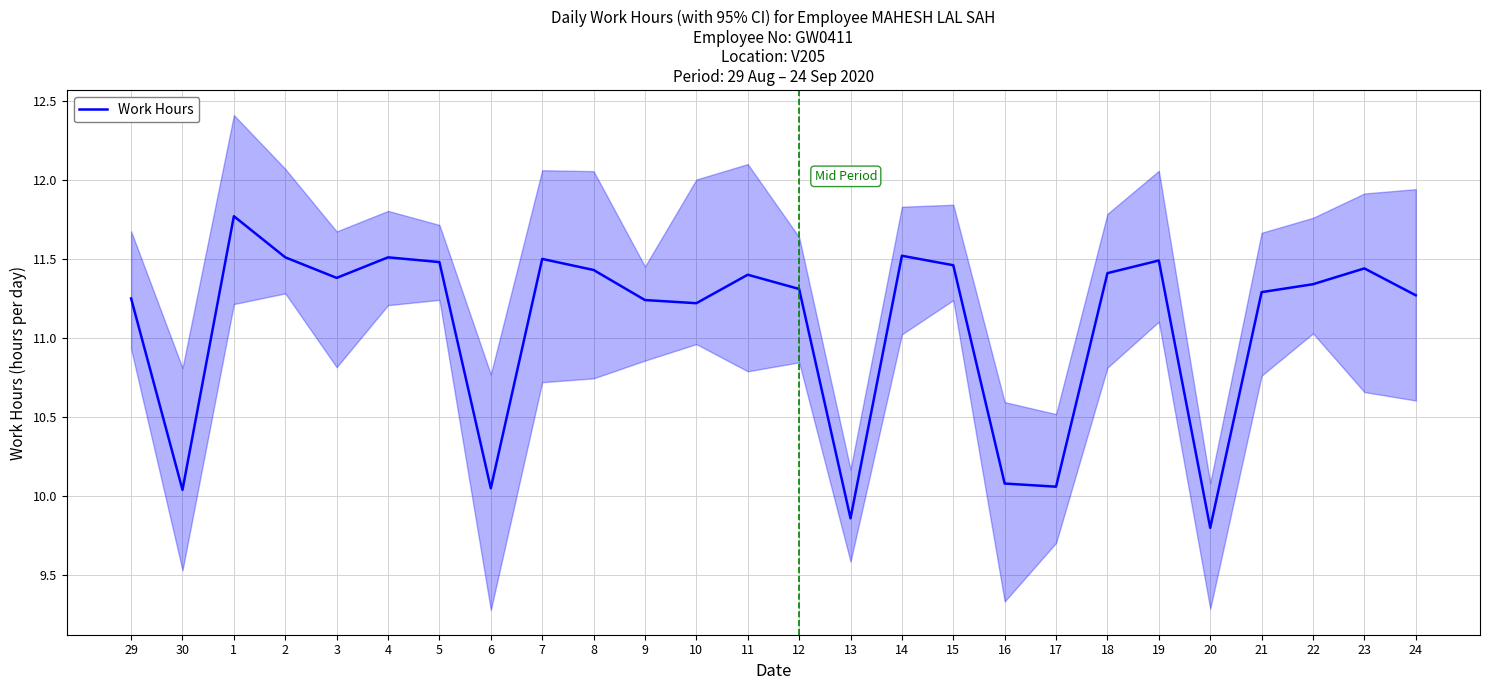

What is the average value?

11.1